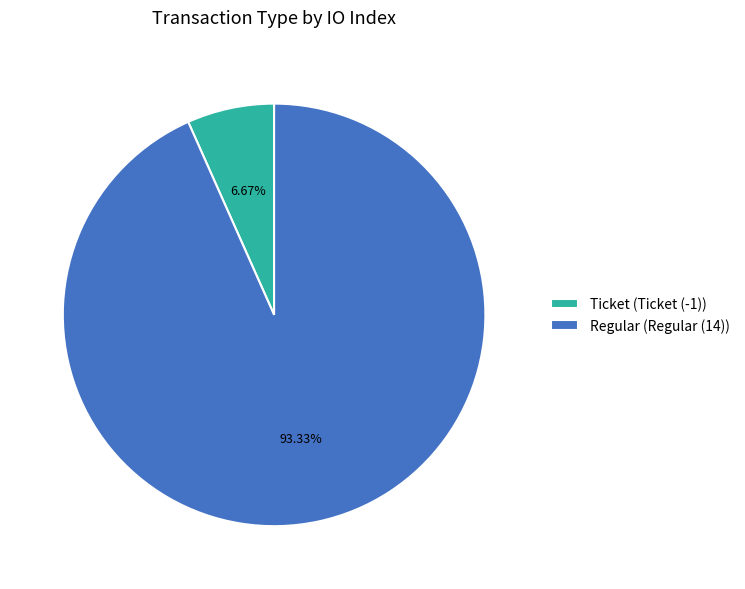

Between Ticket (Ticket (-1)) and Regular (Regular (14)), which is larger?

Regular (Regular (14))